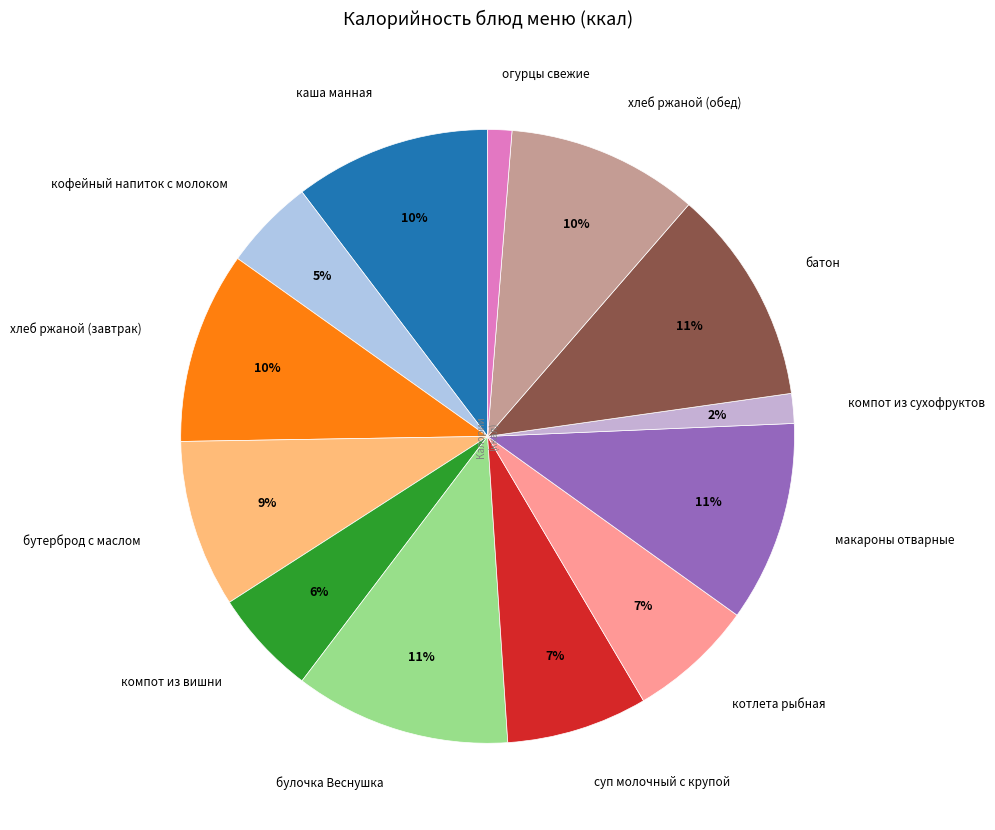

Count the number of slices in the pie.

13